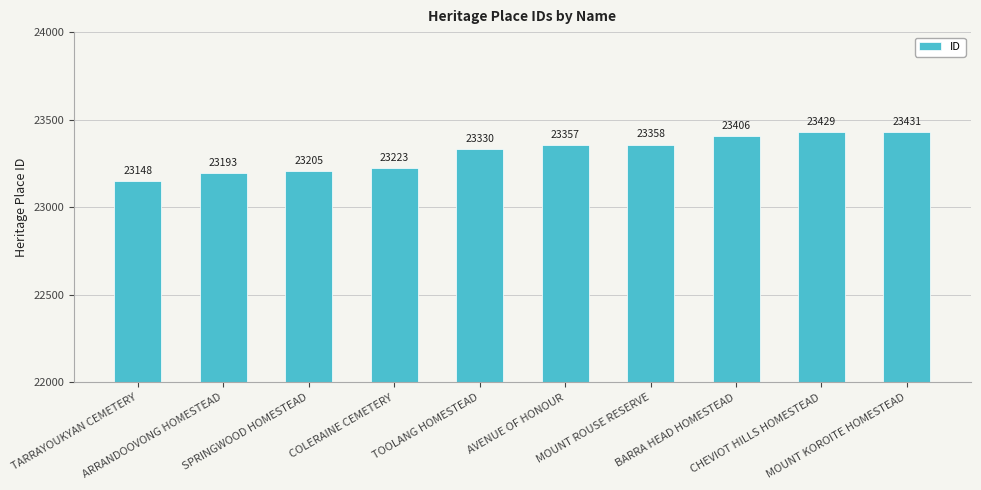

What is the label of the 9th bar from the left?

CHEVIOT HILLS HOMESTEAD